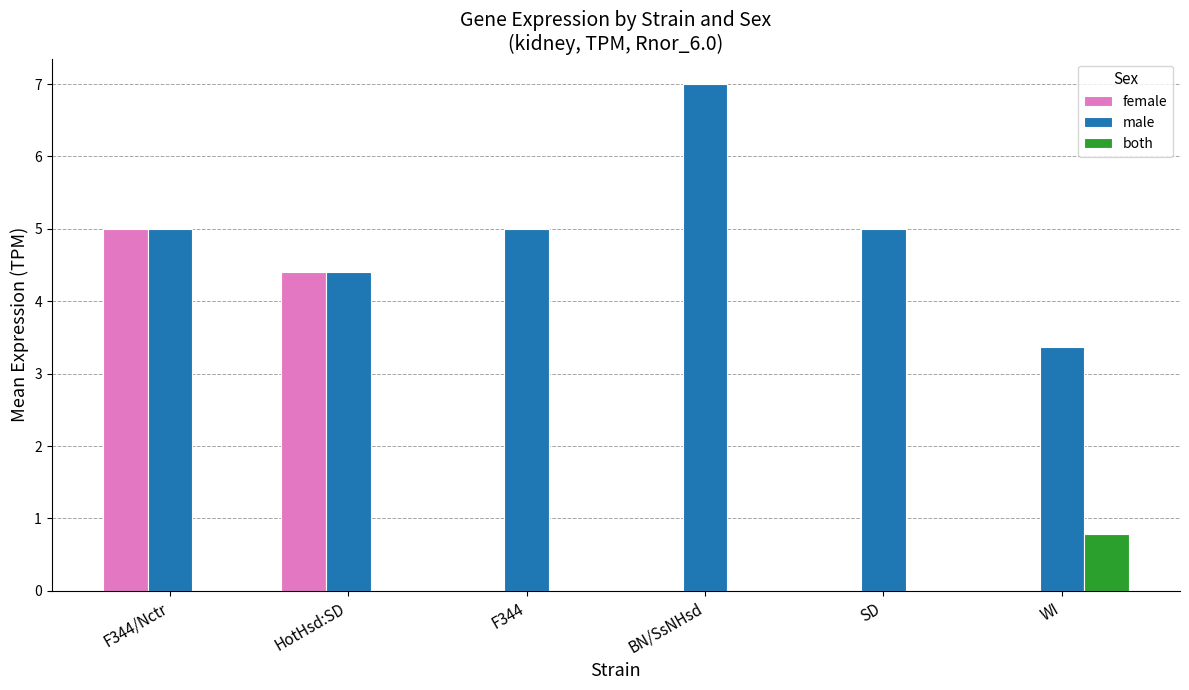

Is the value of male at F344 greater than the value of both at F344?

Yes